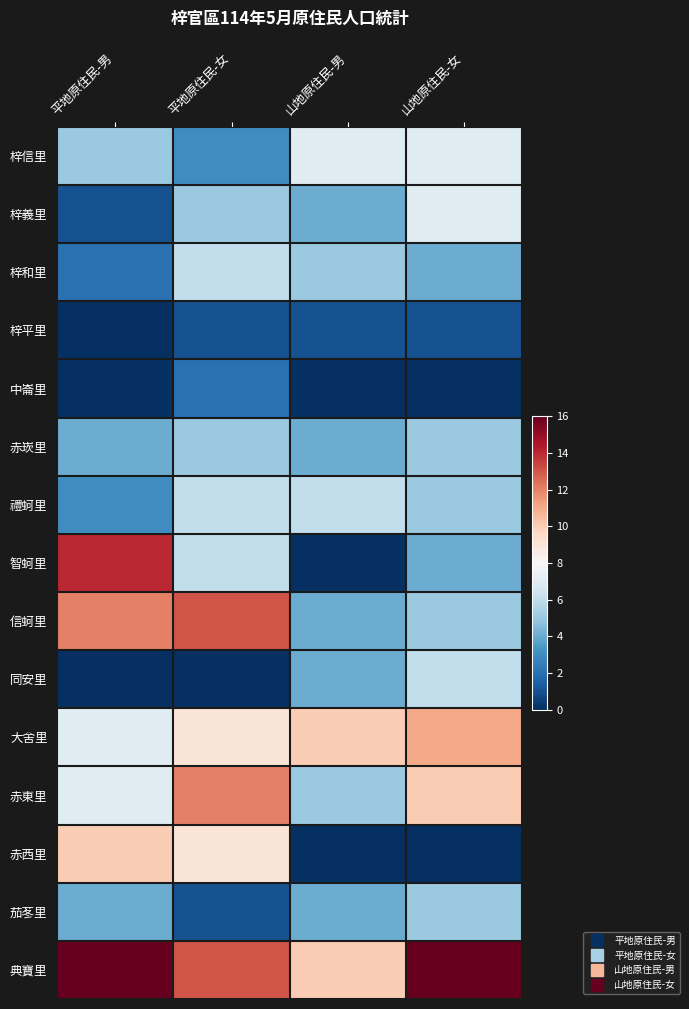

Count the number of categories in the chart.

4